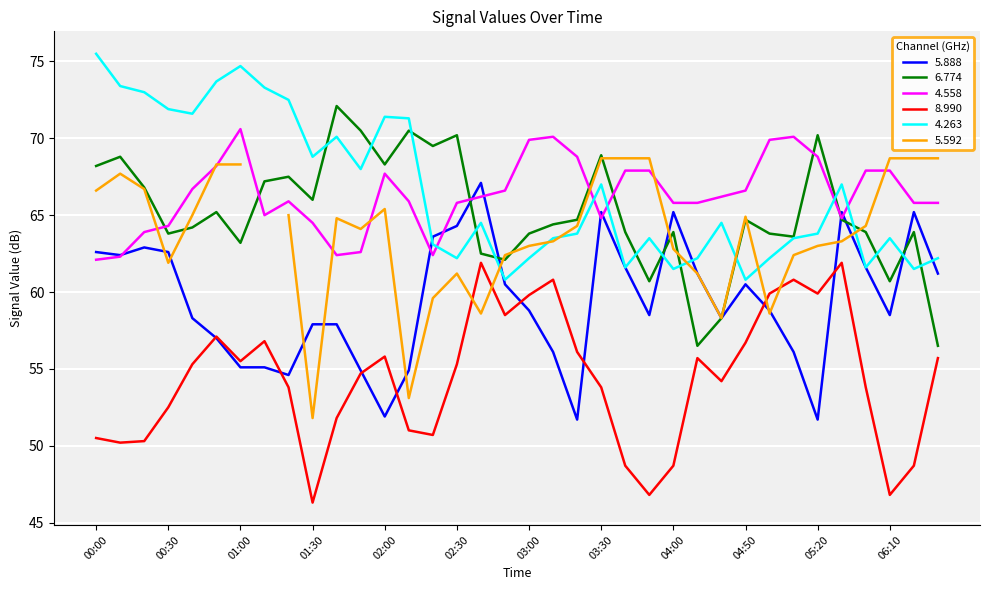

Which category has the highest value in the 4.558 series?

01:00